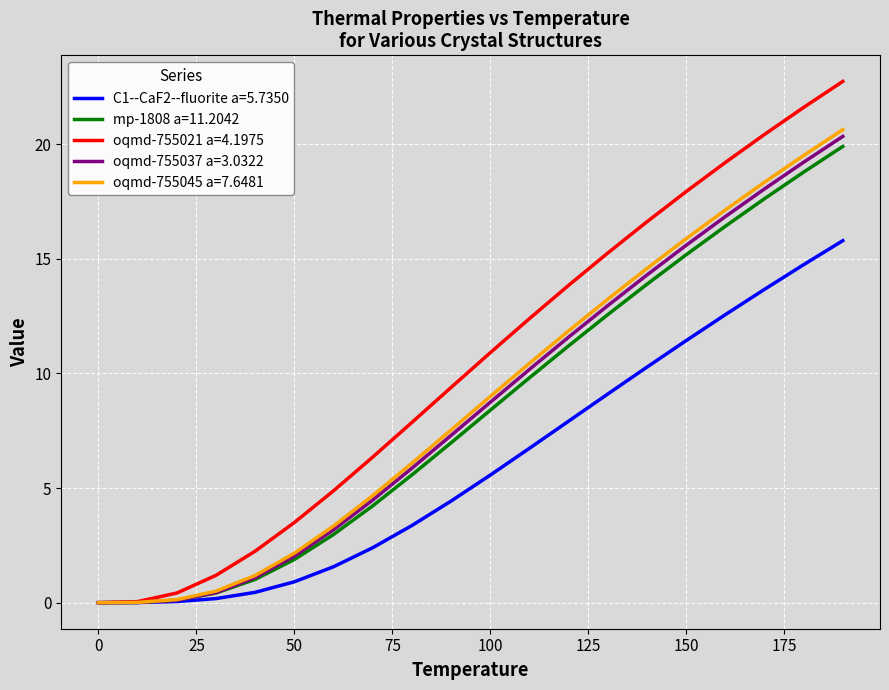

What is the sum of all oqmd-755021 a=4.1975 values?

206.8